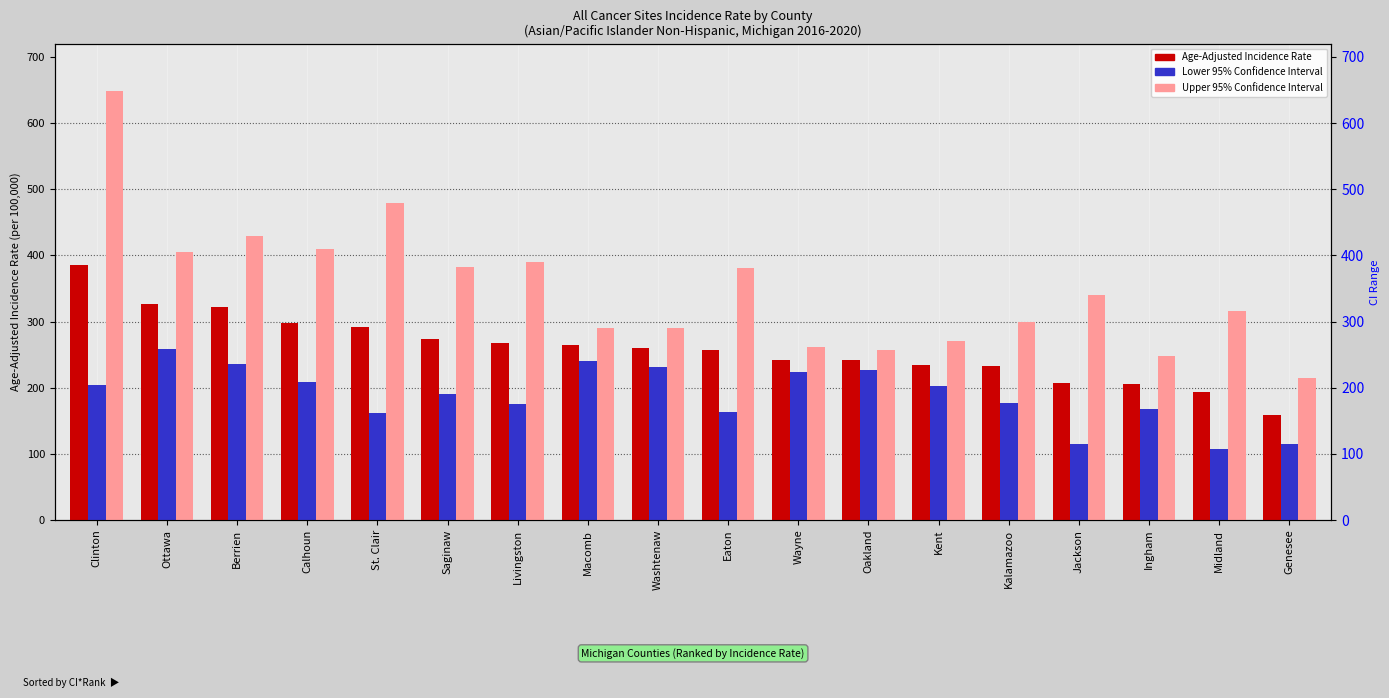

What is the total value across all series at Wayne?

727.8